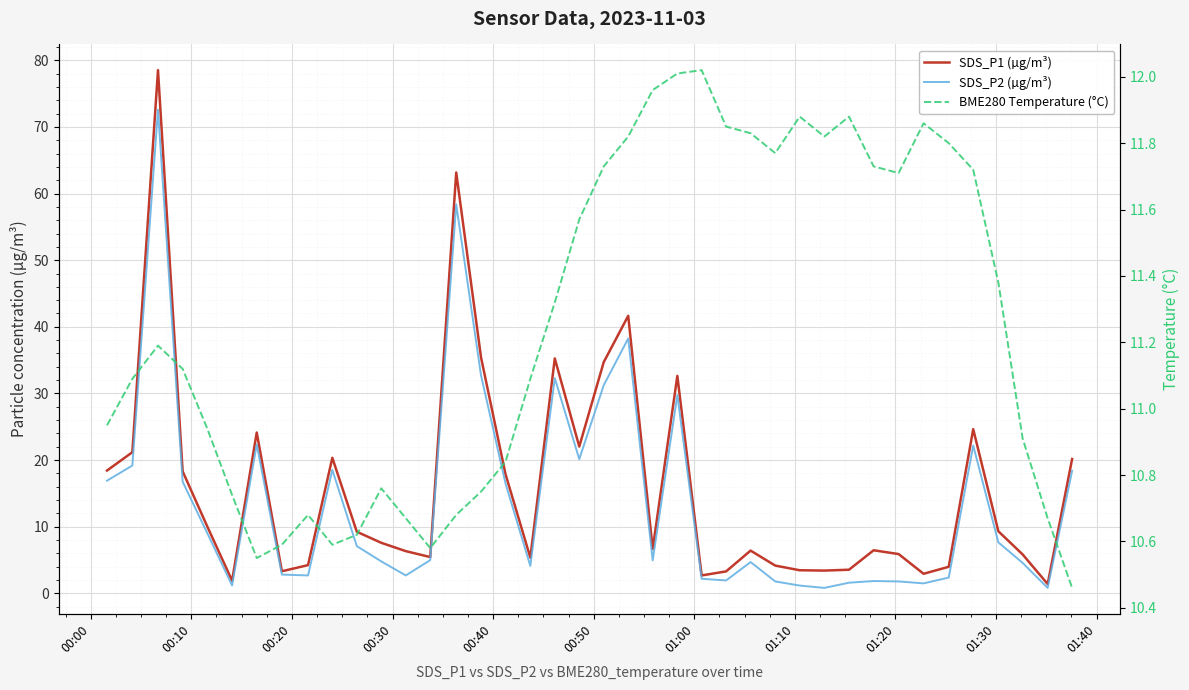

What is the total value across all series at 01:20?

17.6